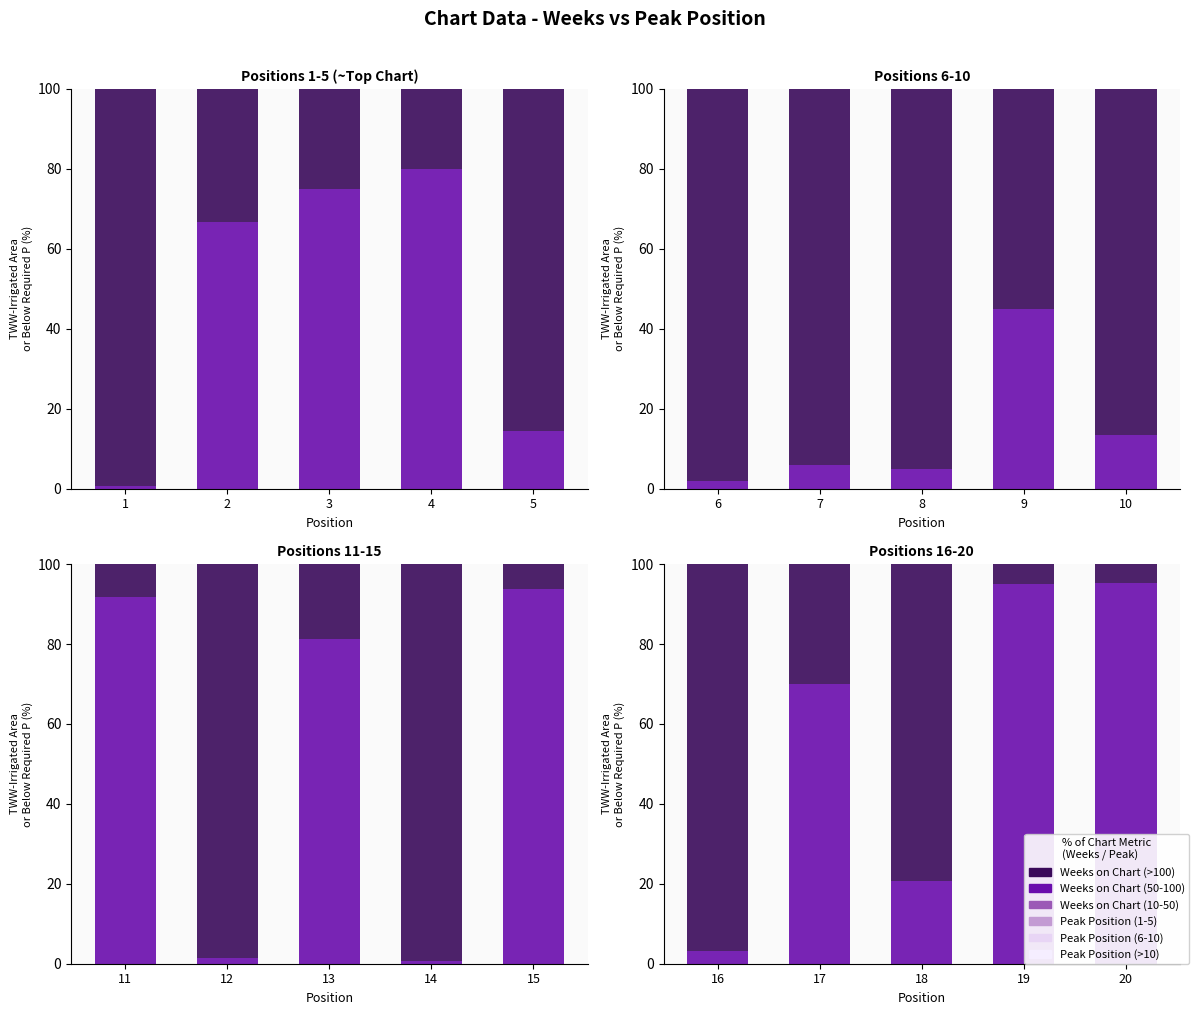

What are all the series names shown in the legend?

Peak Position, Weeks on Chart